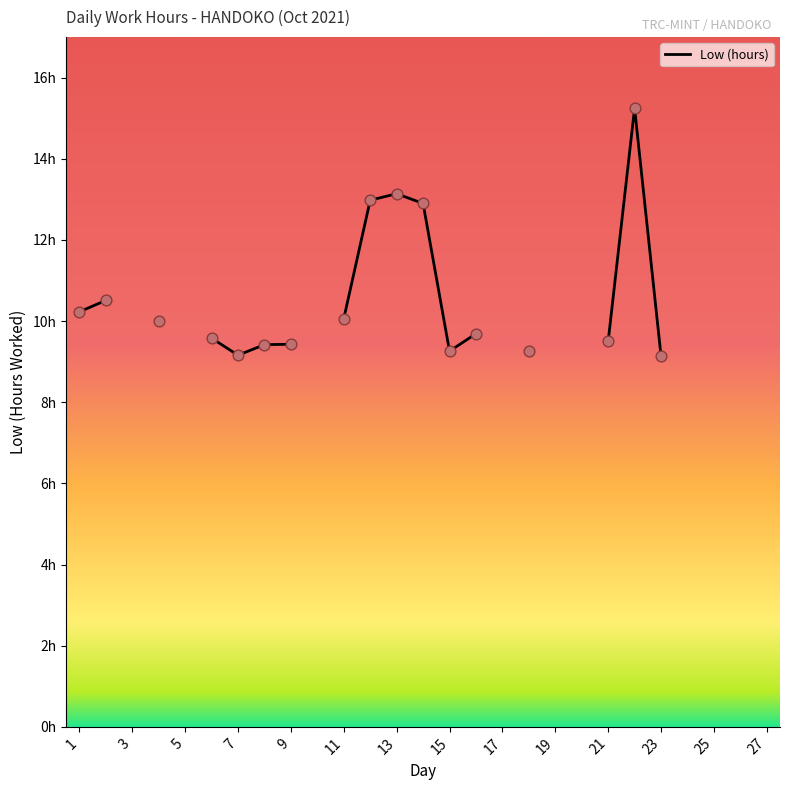

Between 17 and 21, which is larger?

21